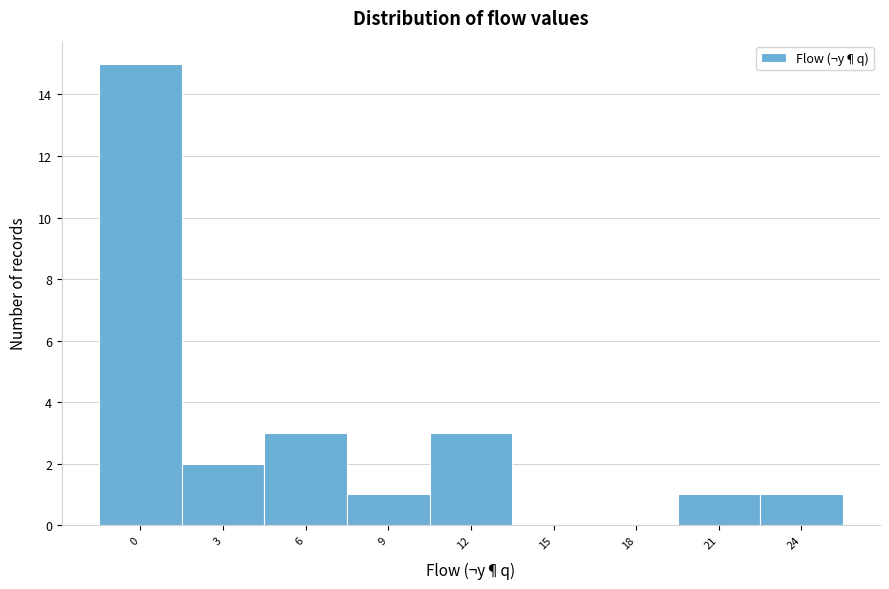

Which range on the x-axis has the tallest bar?

-1.5 to 1.5